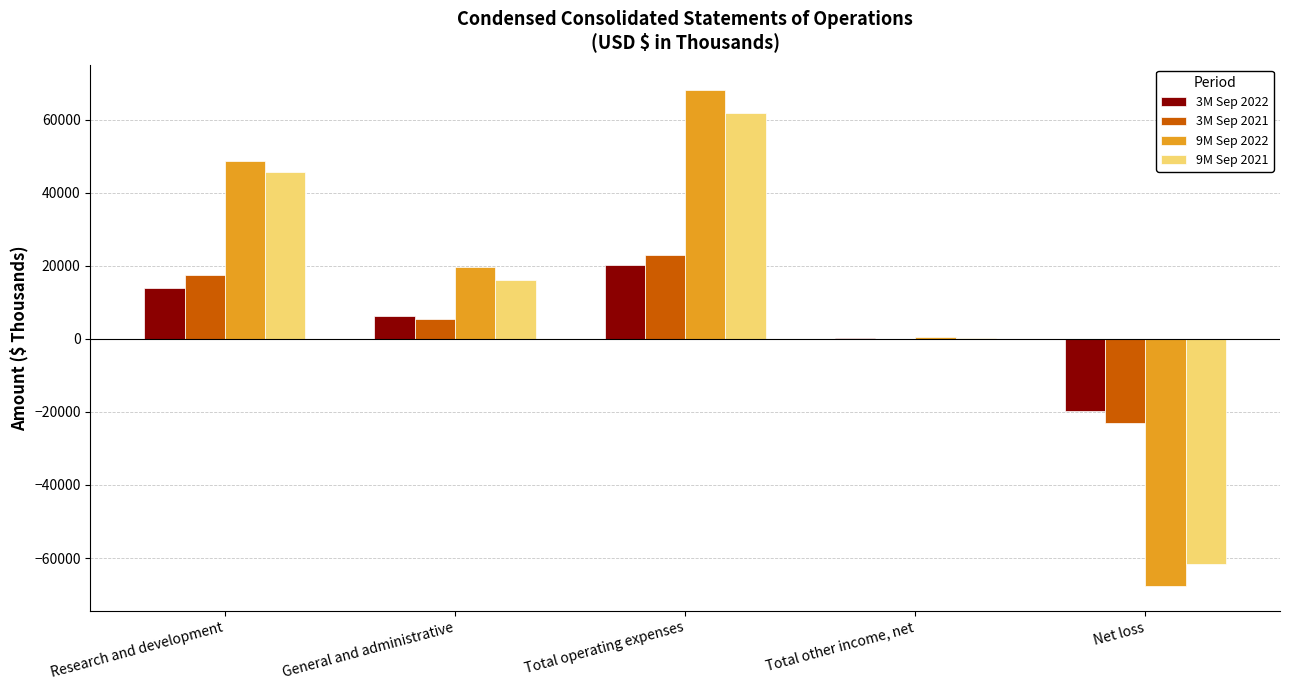

What are all the series names shown in the legend?

3M Sep 2022, 3M Sep 2021, 9M Sep 2022, 9M Sep 2021